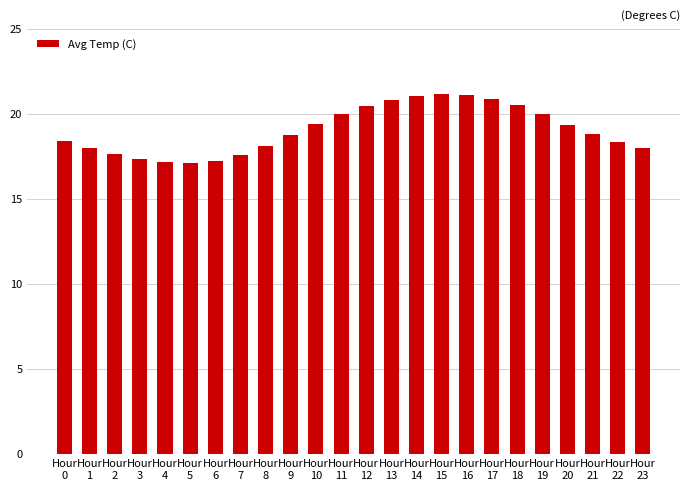

What is the difference between the second highest and minimum values?

4.0